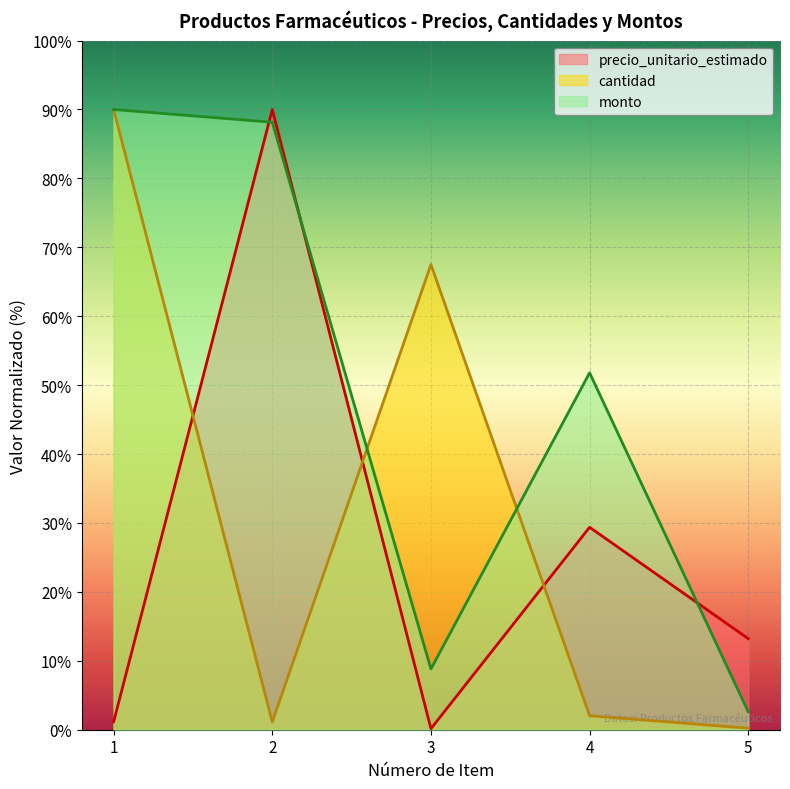

The value of cantidad at 4 is 1.3. True or false?

False